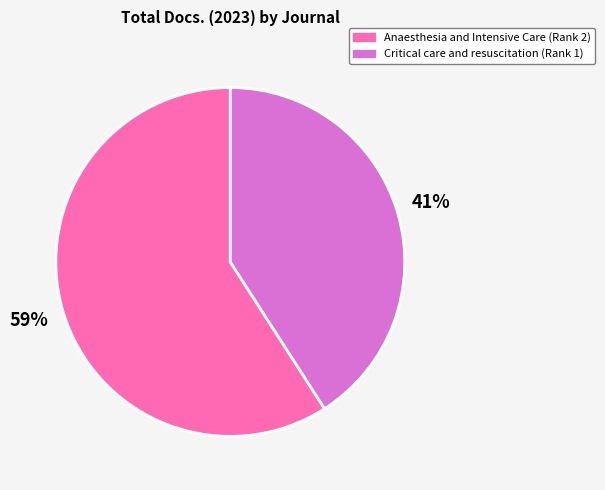

Approximately how many times larger is the value at Critical care and resuscitation (Rank 1) compared to Anaesthesia and Intensive Care (Rank 2)?

0.7